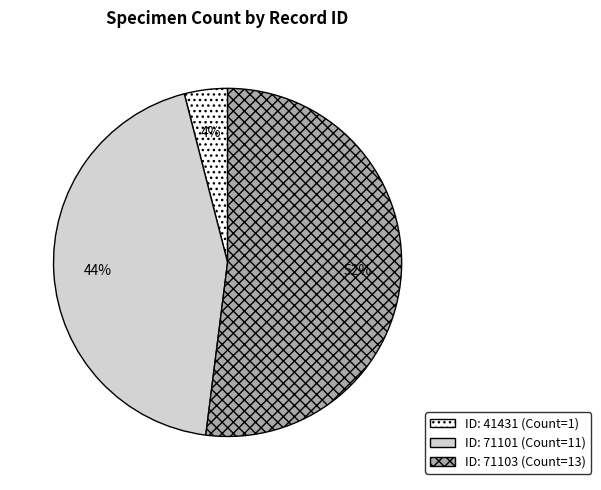

To the nearest percent, what is the average slice percentage?

33%